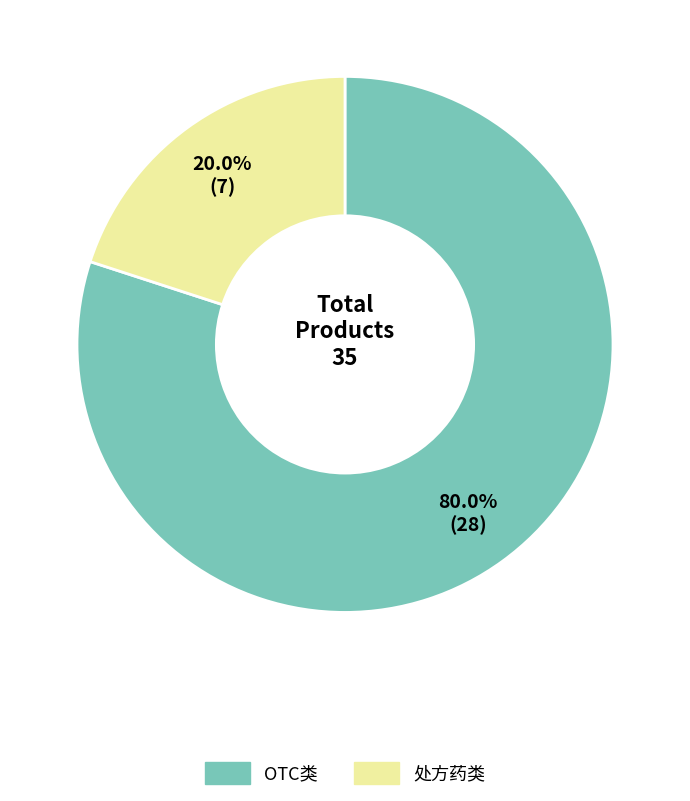

Does any single category account for the majority?

Yes